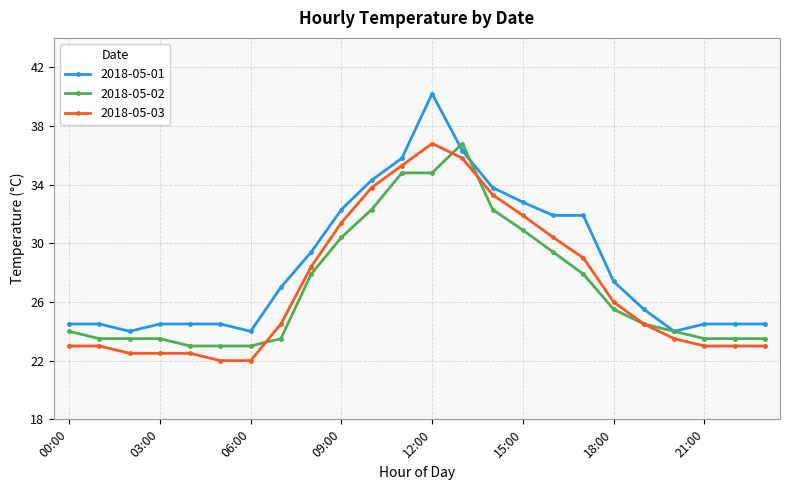

Which series has the largest range (max minus min)?

2018-05-01